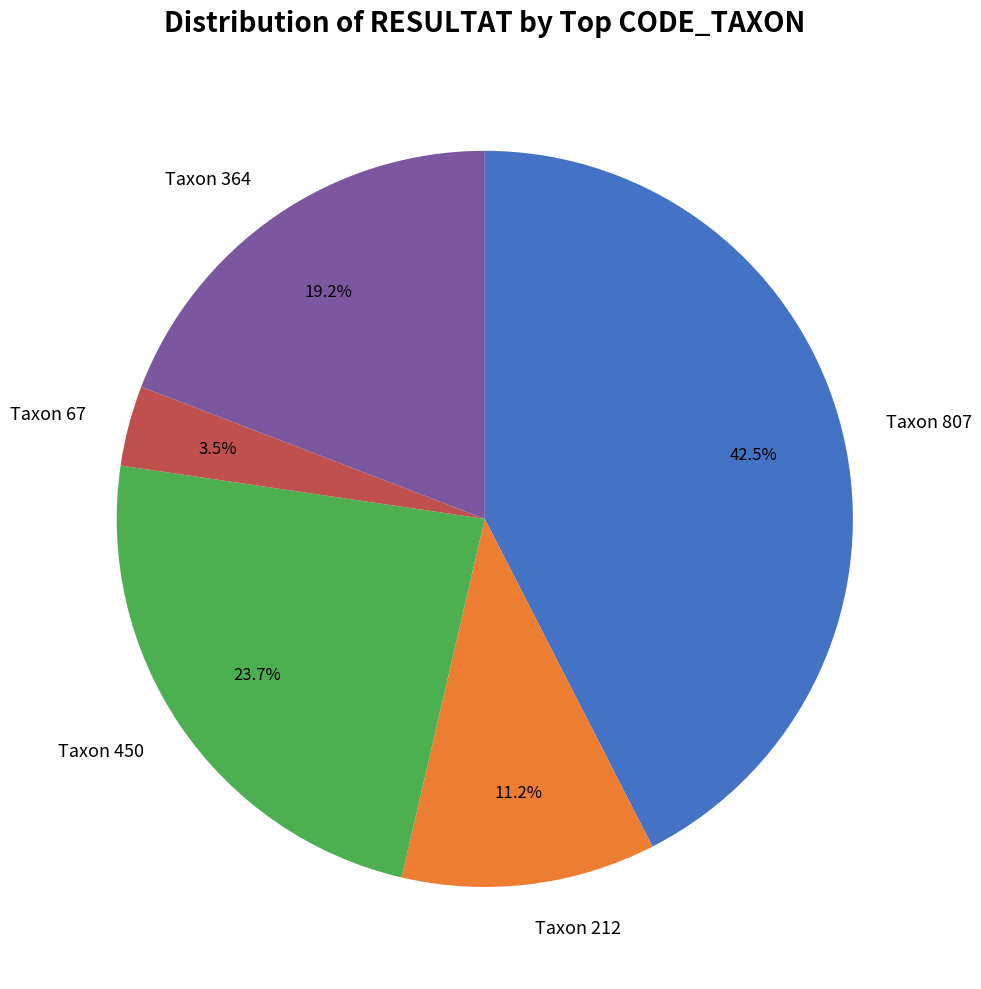

Between Taxon 450 and Taxon 364, which is larger?

Taxon 450